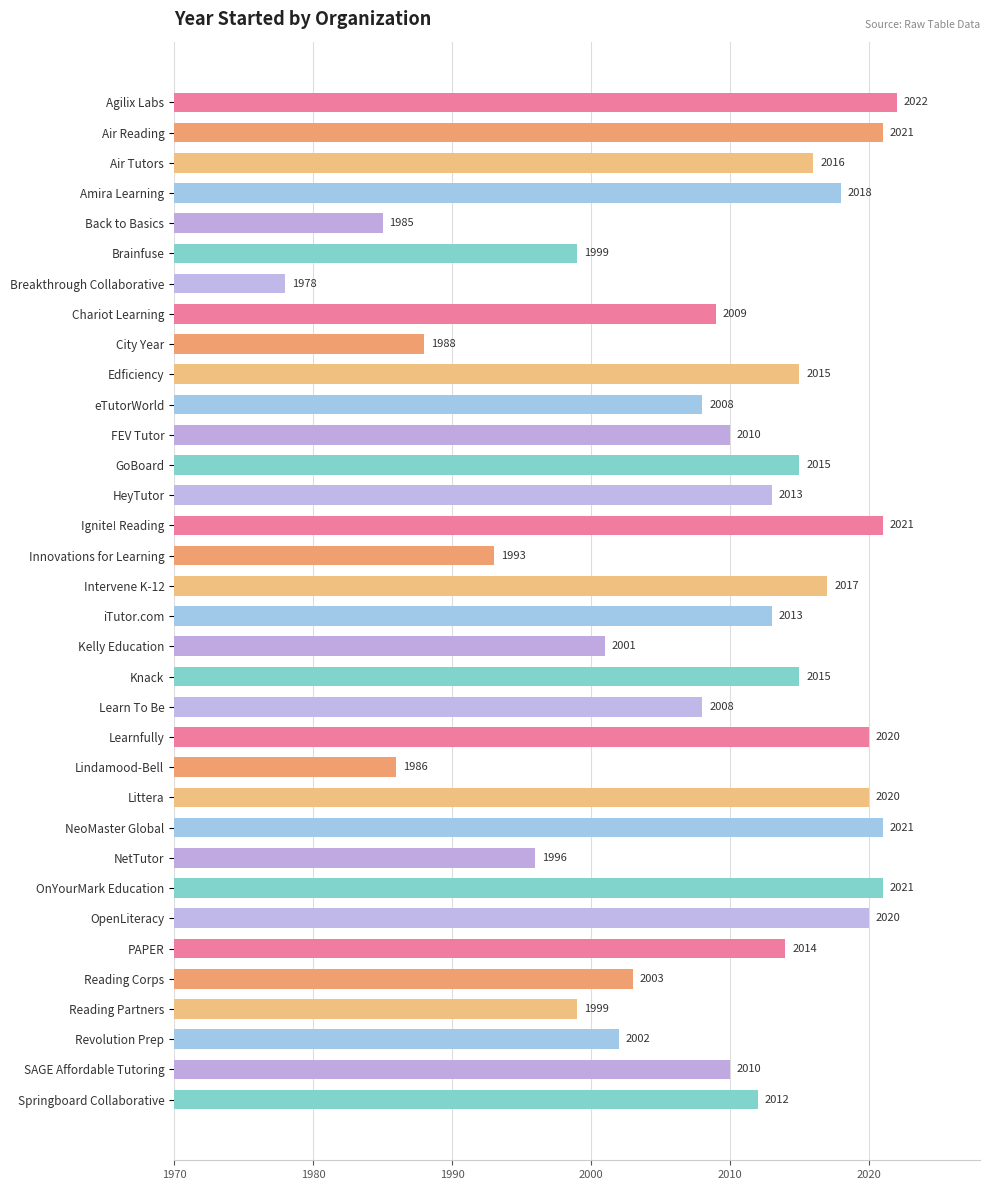

What is the change in value from OnYourMark Education to SAGE Affordable Tutoring?

-11